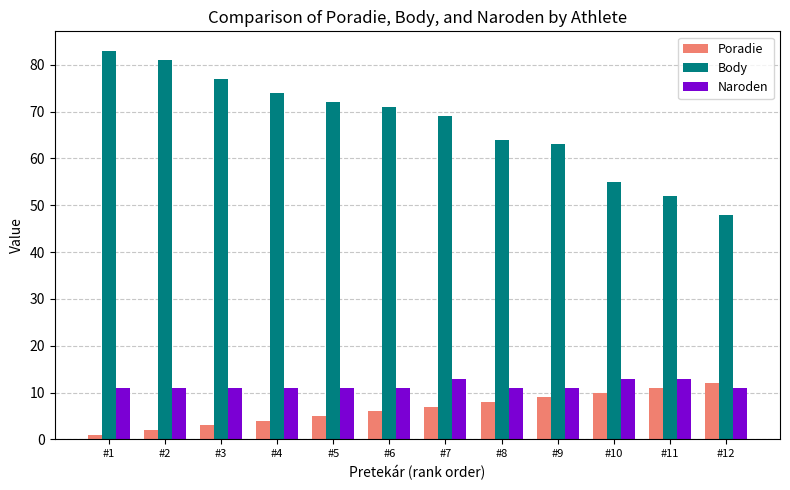

What is the difference between the maximum and minimum values in the Body series?

35